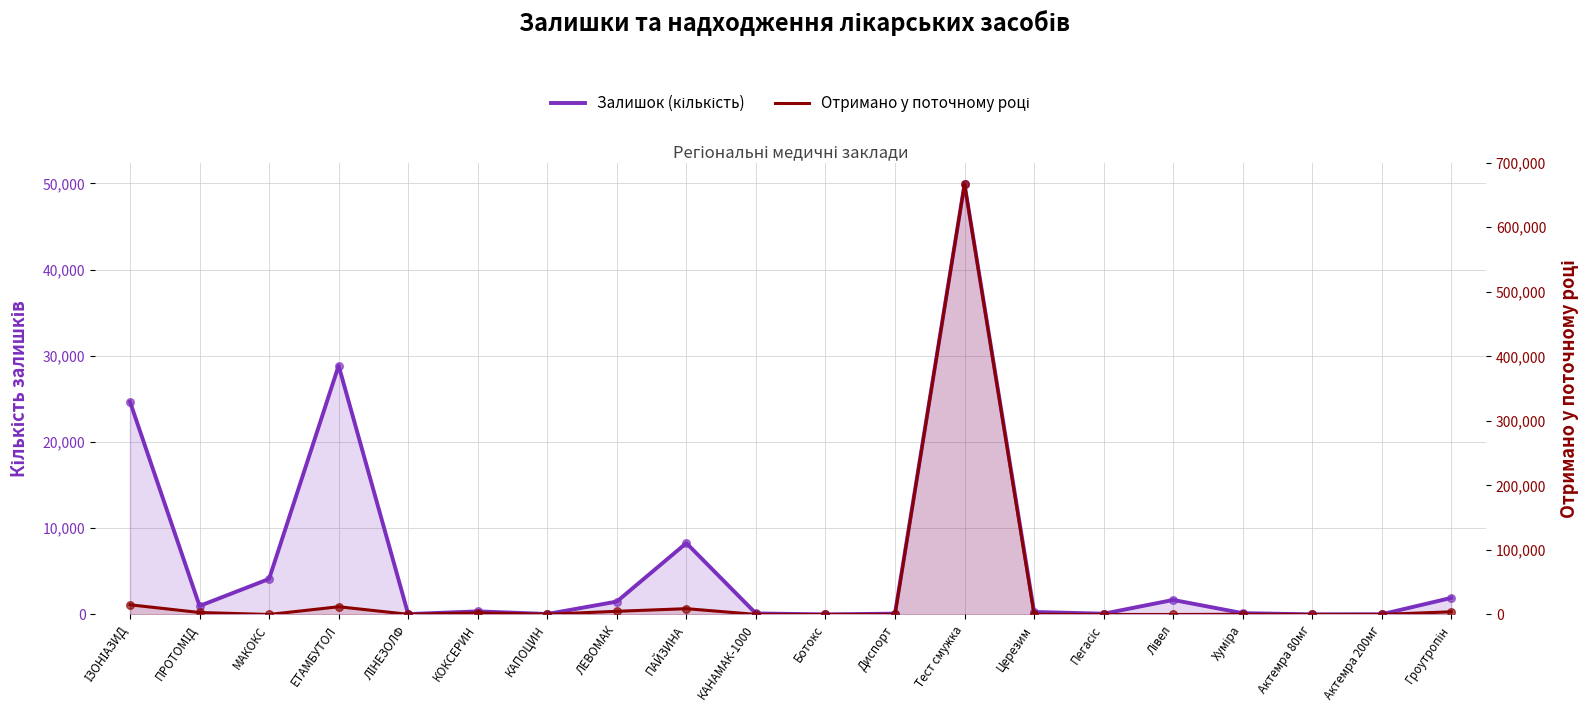

What are all the series names shown in the legend?

Залишок (кількість), Отримано у поточному році